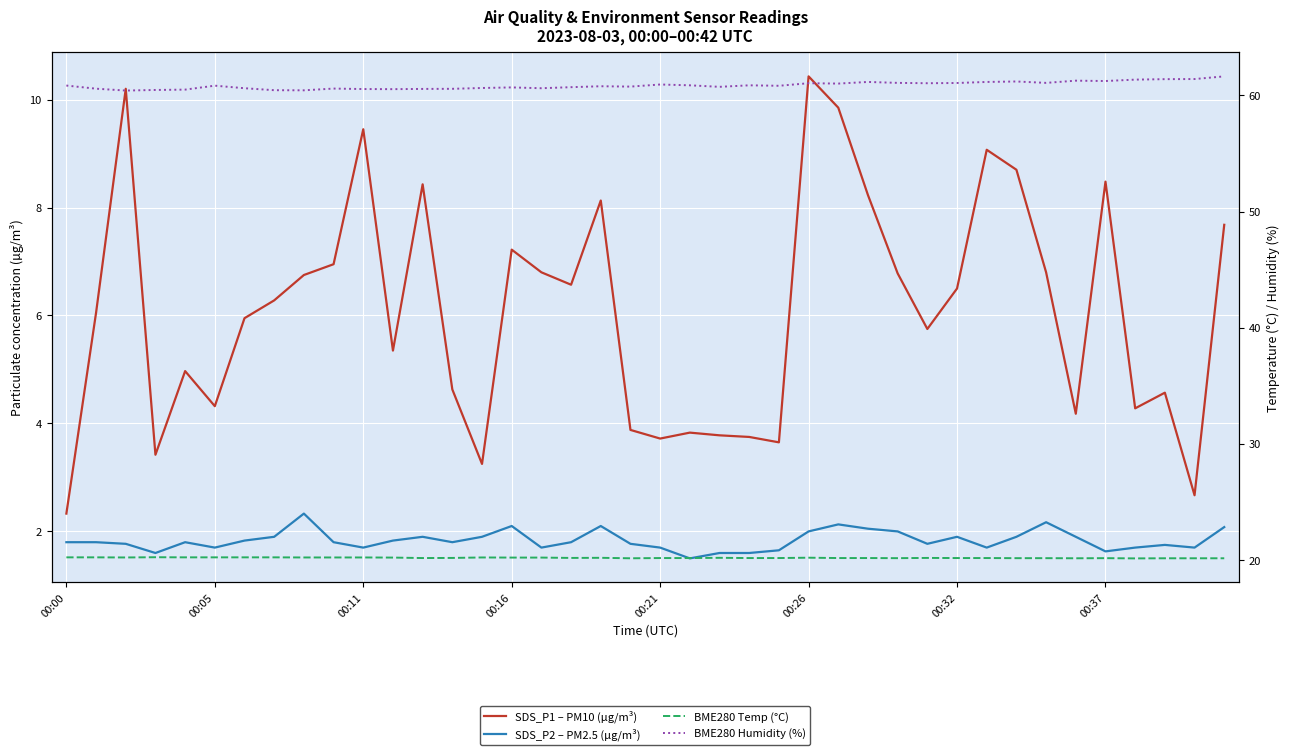

True or false: BME280 Temp (°C) and SDS_P2 – PM2.5 (µg/m³) cross at least once.

False